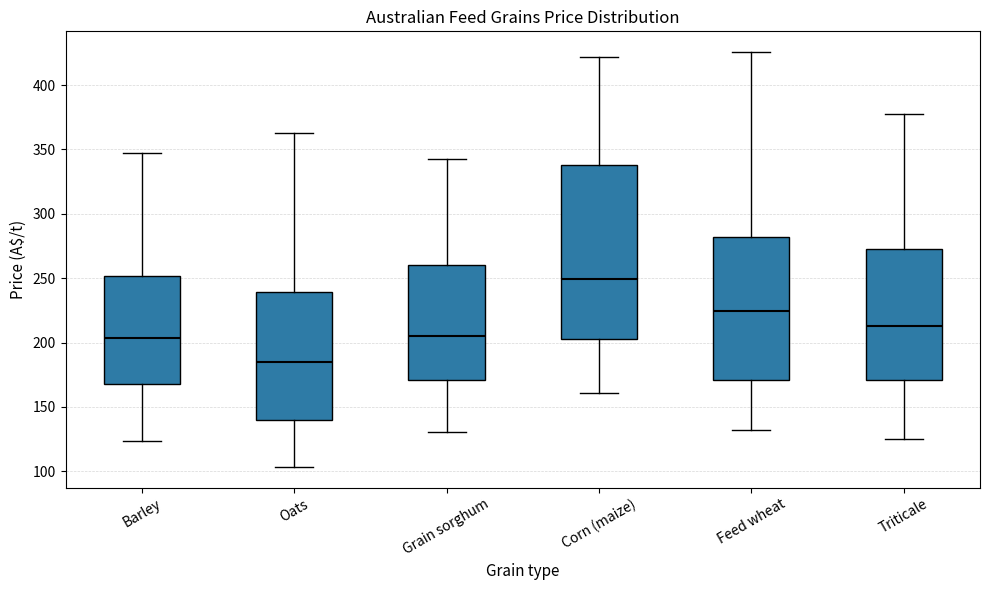

Reading left to right, transcribe this box plot: for each box, give where its median line is, the range the box spans, and where its two whiskers end, as read against the y-axis. The values are not printed on the chart, so give them approximately, as read against the axis.

Barley: median 205, box 170 to 250, whiskers 125 to 345
Oats: median 185, box 140 to 240, whiskers 105 to 365
Grain sorghum: median 205, box 170 to 260, whiskers 130 to 345
Corn (maize): median 250, box 205 to 340, whiskers 160 to 420
Feed wheat: median 225, box 170 to 280, whiskers 130 to 425
Triticale: median 215, box 170 to 270, whiskers 125 to 375